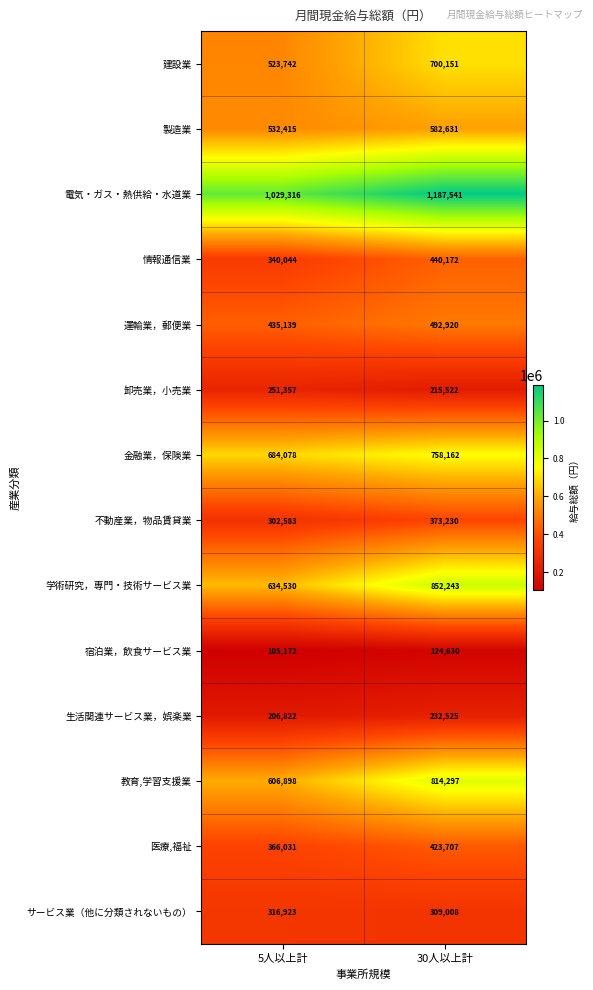

Where is 建設業 nearest to the value 611946?

5人以上計